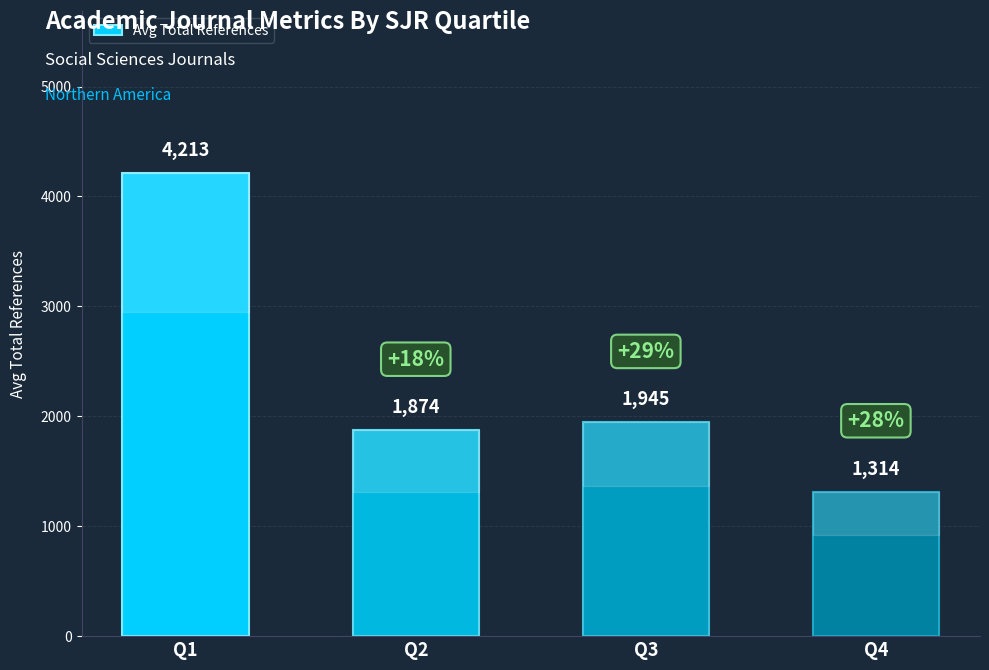

Rank the categories by value from highest to lowest.

Q1, Q3, Q2, Q4